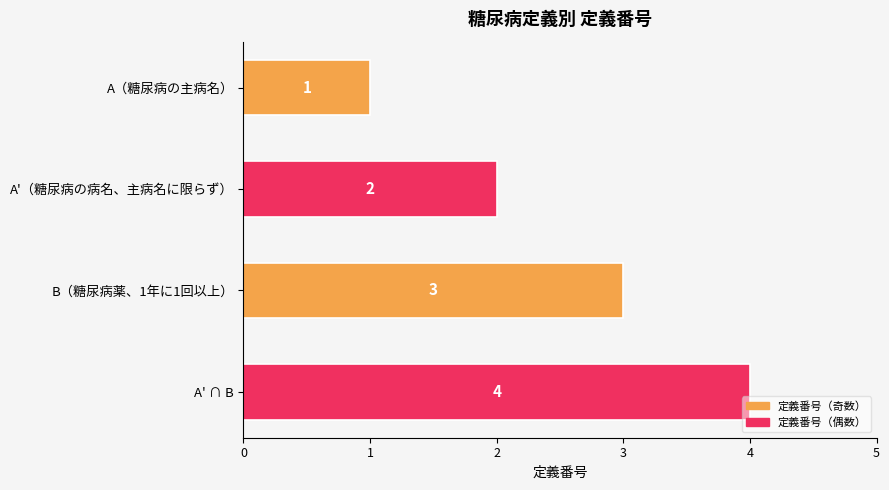

How many data points does each series have?

4